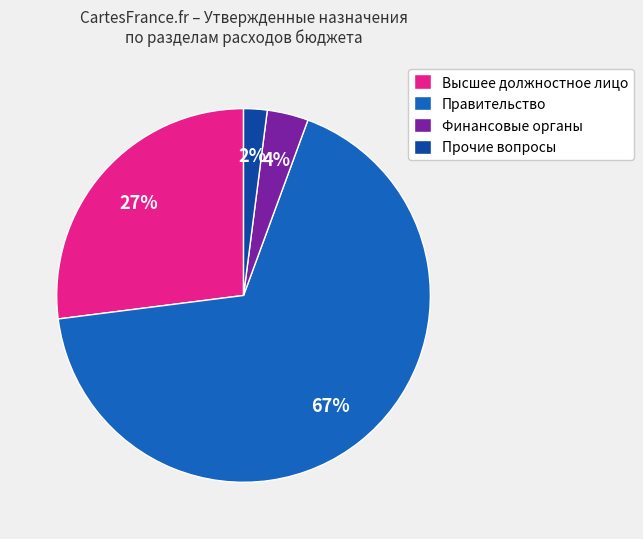

How many slices are in this pie chart?

4